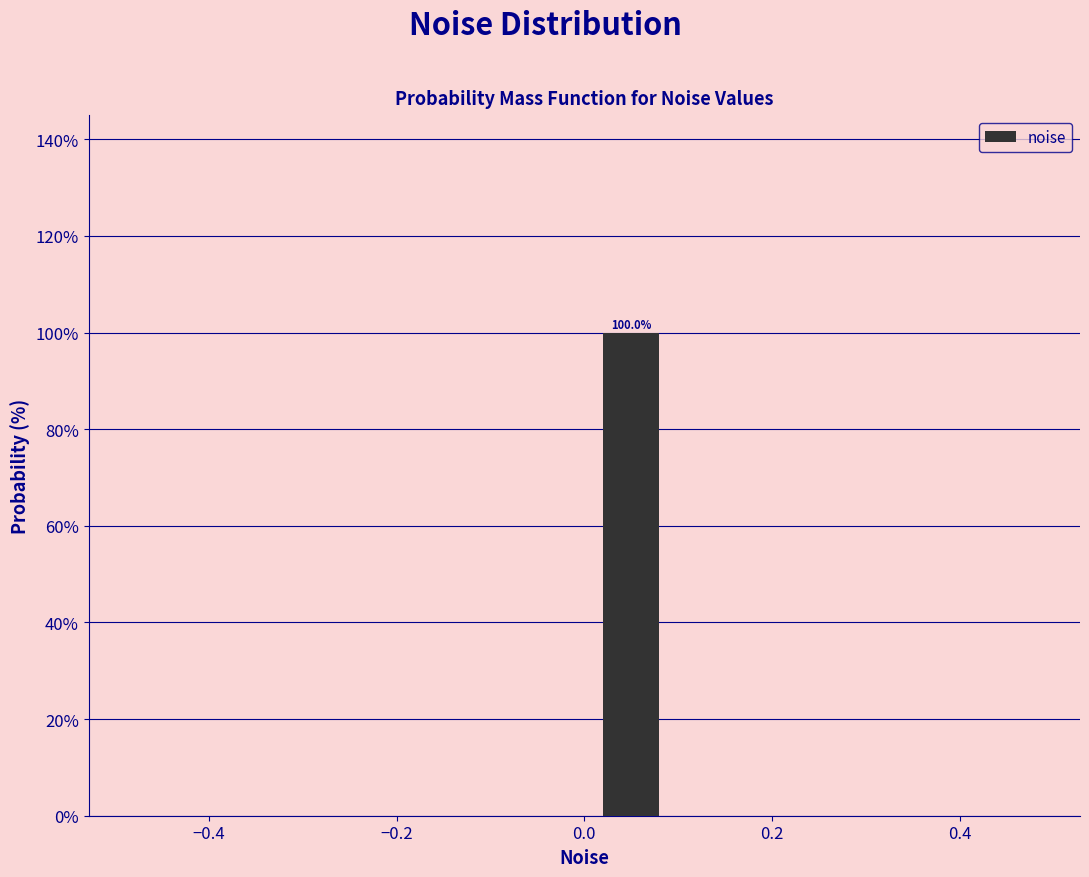

Which range on the x-axis has the tallest bar?

0.0 to 0.1